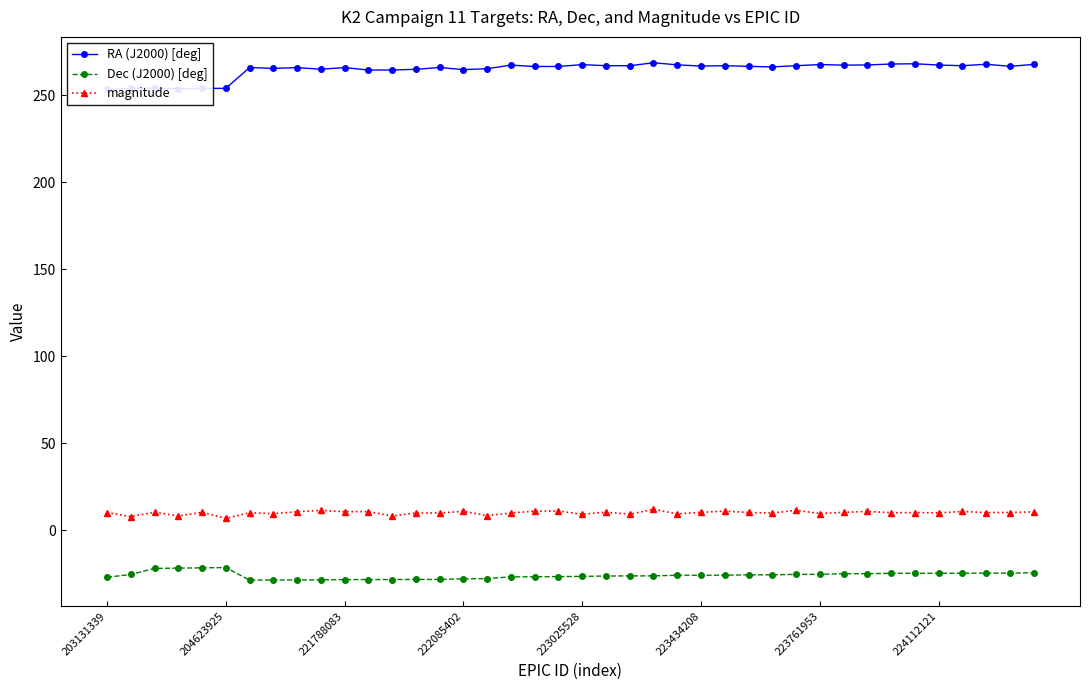

Does the chart display data point markers on the line(s)?

Yes